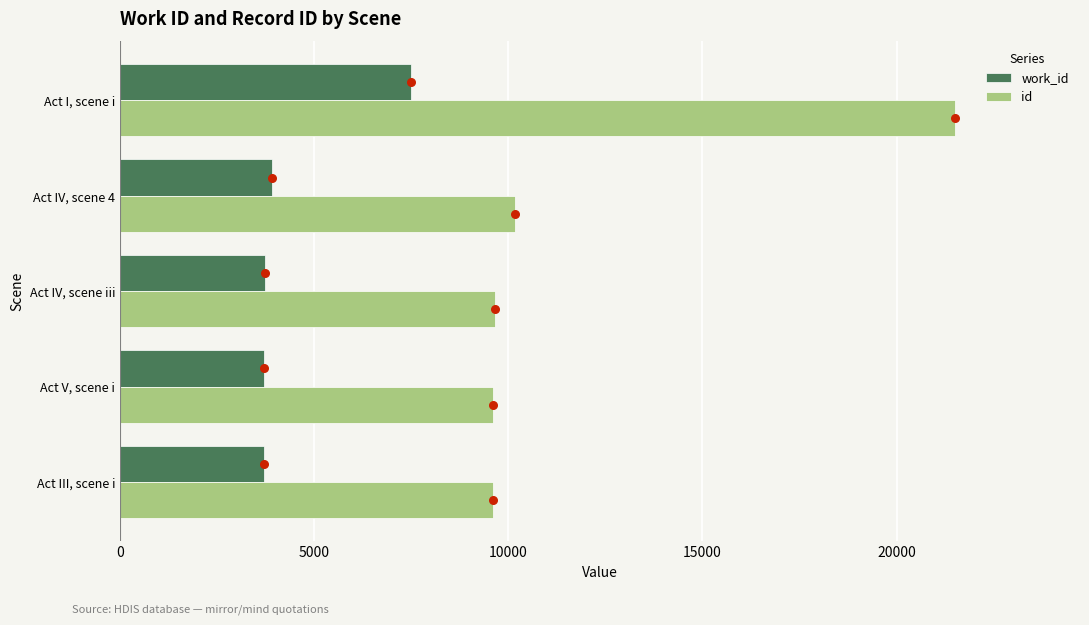

True or false: work_id has a value of 4865 at Act IV, scene iii.

False